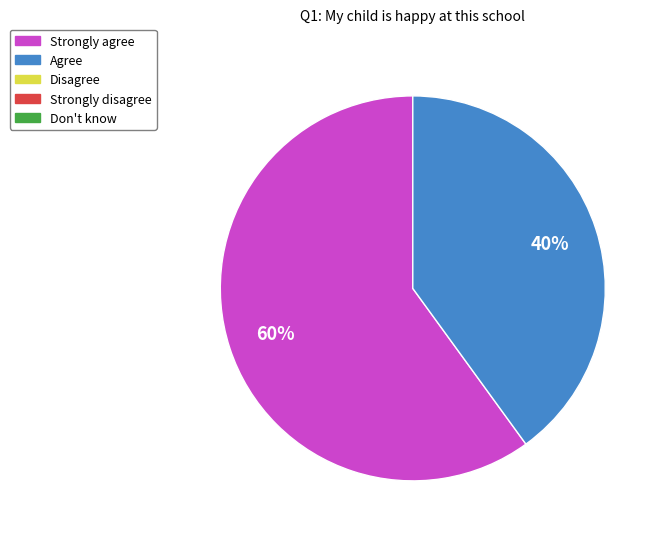

To the nearest percent, what is the average slice percentage?

50%